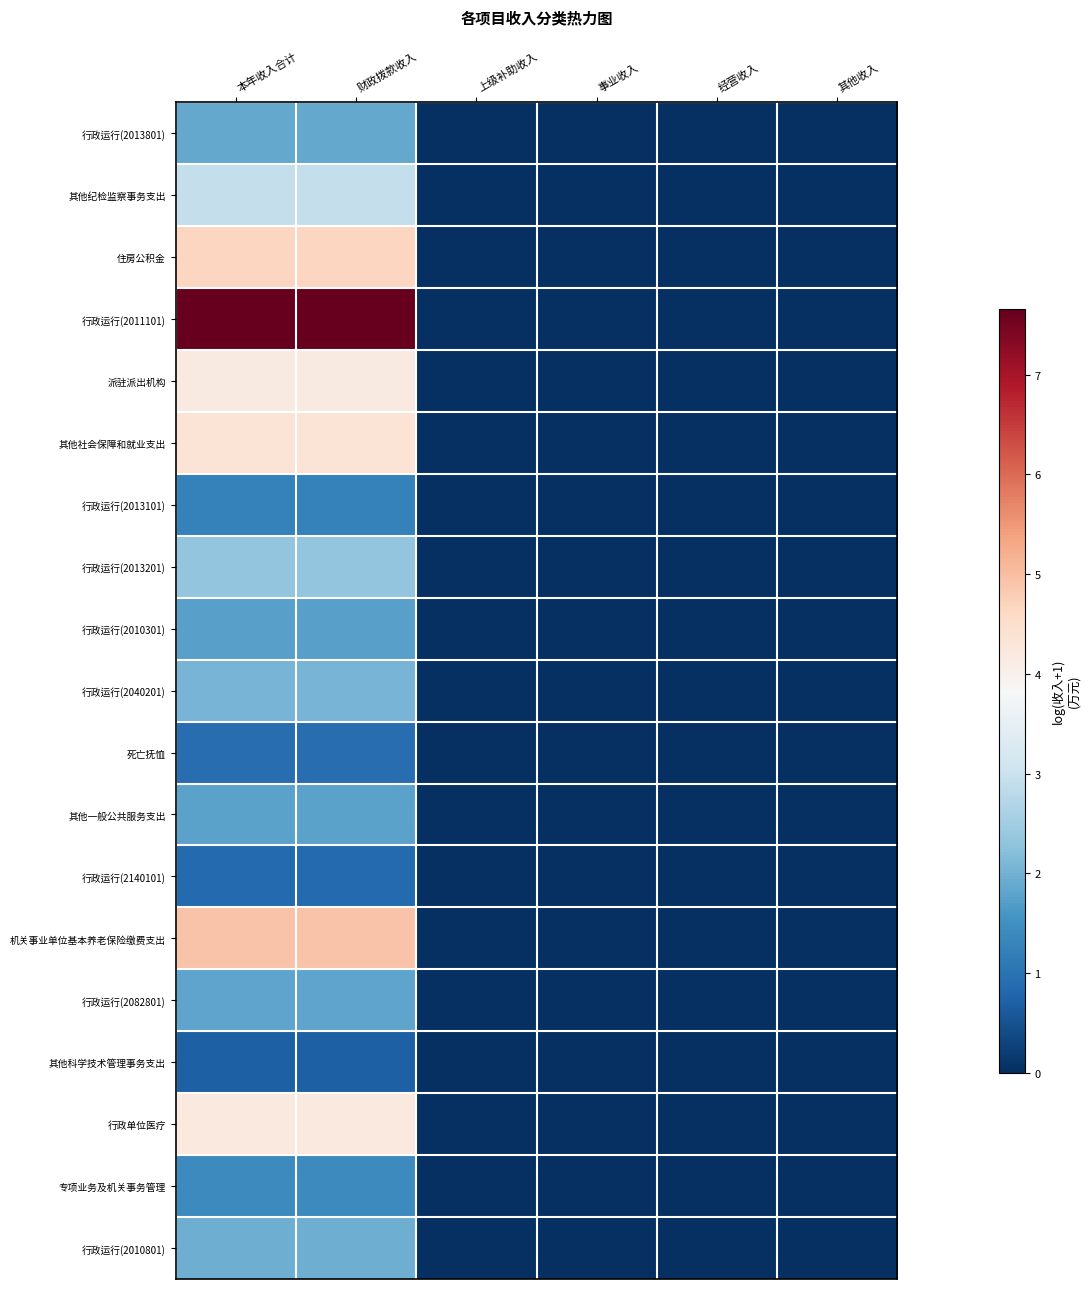

At which category is the sum across all series the highest?

本年收入合计